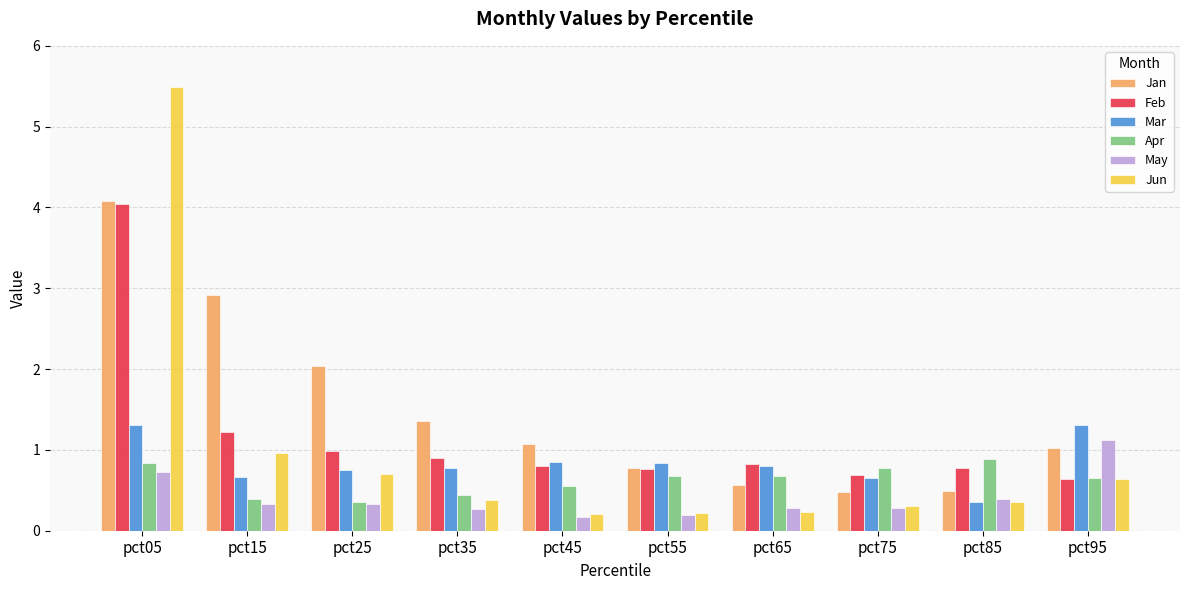

What is the total value across all series at pct95?

5.4